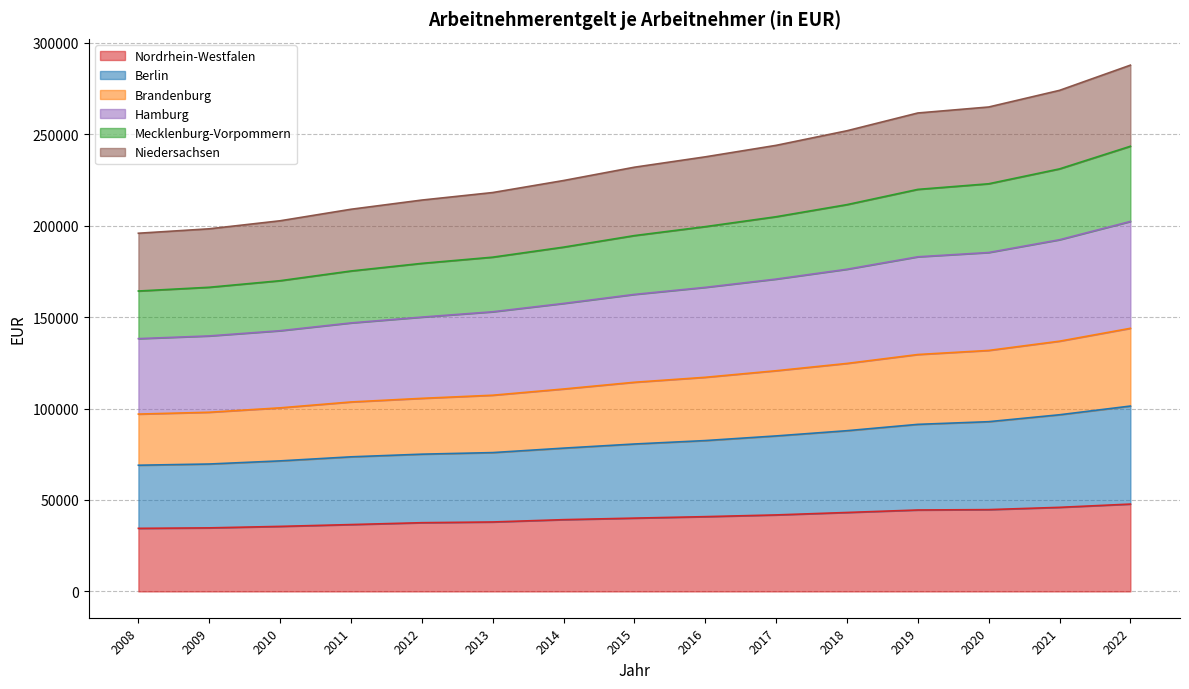

What is the total value across all series at 2012?

214020